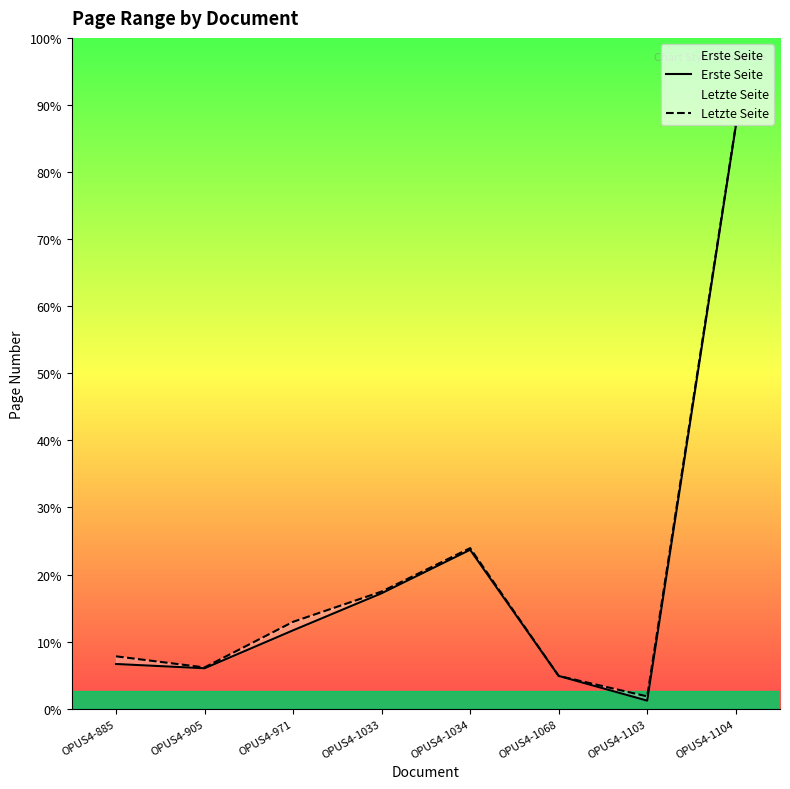

How many values in the Erste Seite series are below 184?

4